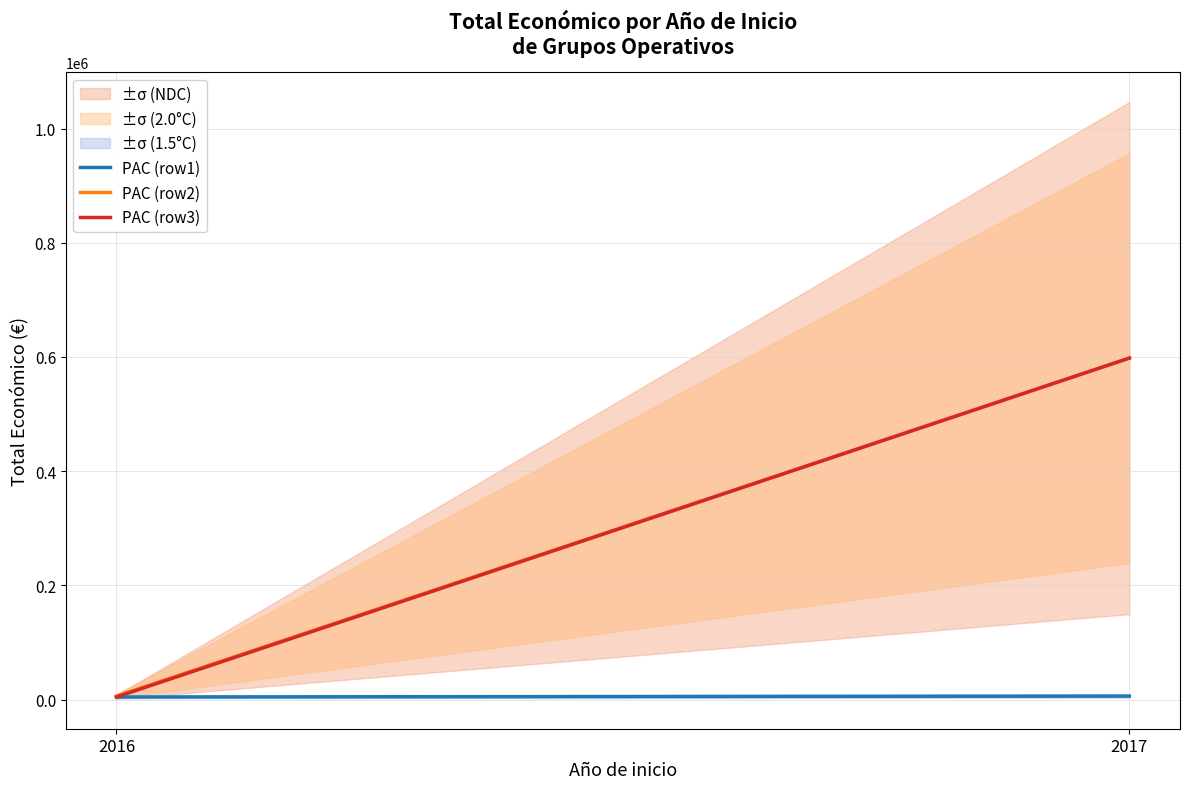

Is this an area chart (filled region under the line)?

No